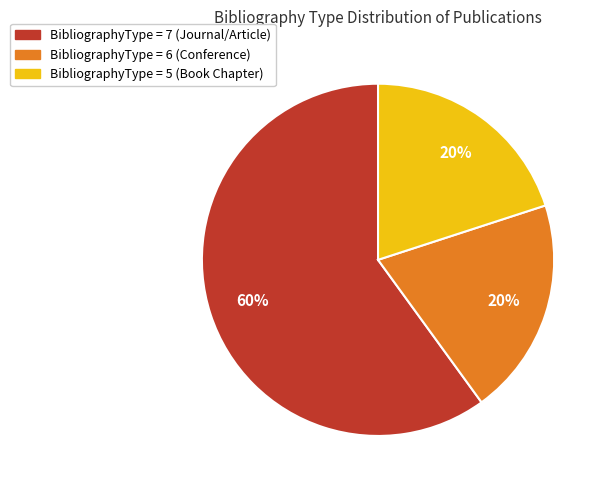

To the nearest percent, what is the difference between the largest and smallest slice percentages?

40%